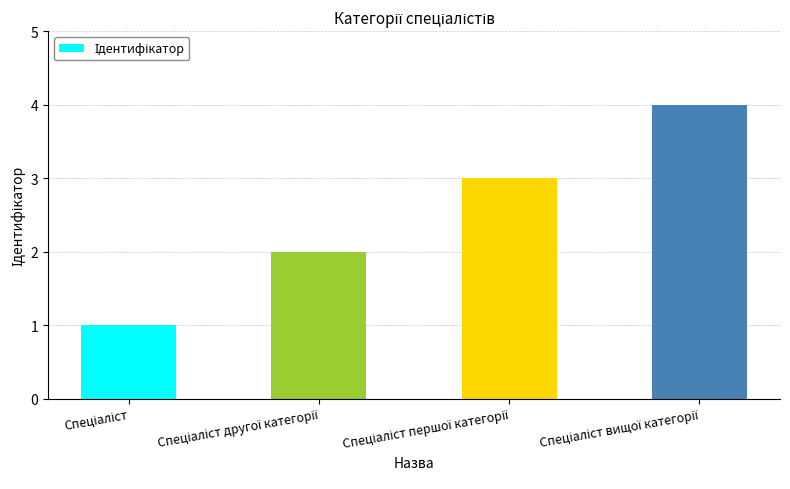

What is the sum of all values?

10